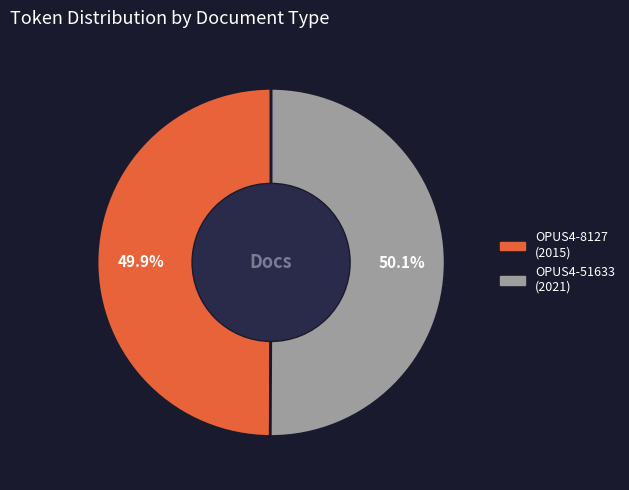

What percentage do OPUS4-51633 and OPUS4-8127 together represent?

100.0%